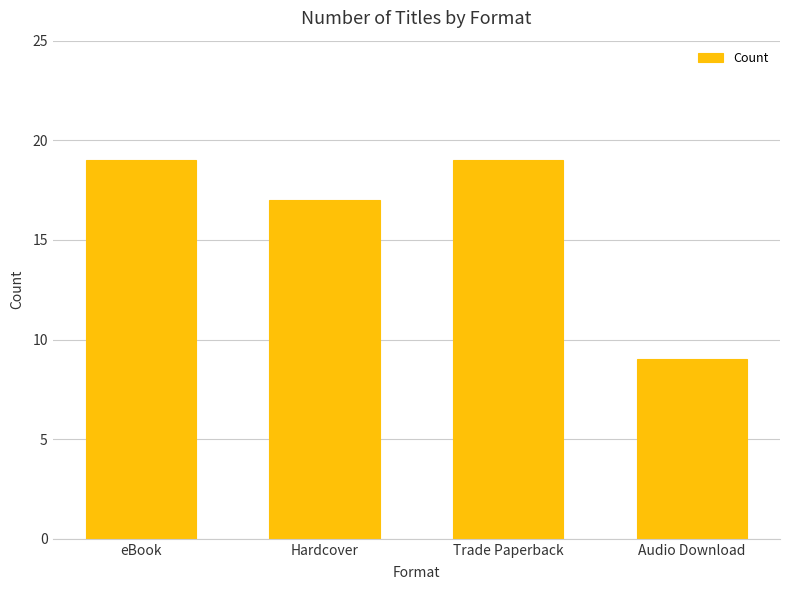

What is the difference between the values at eBook and Audio Download?

10